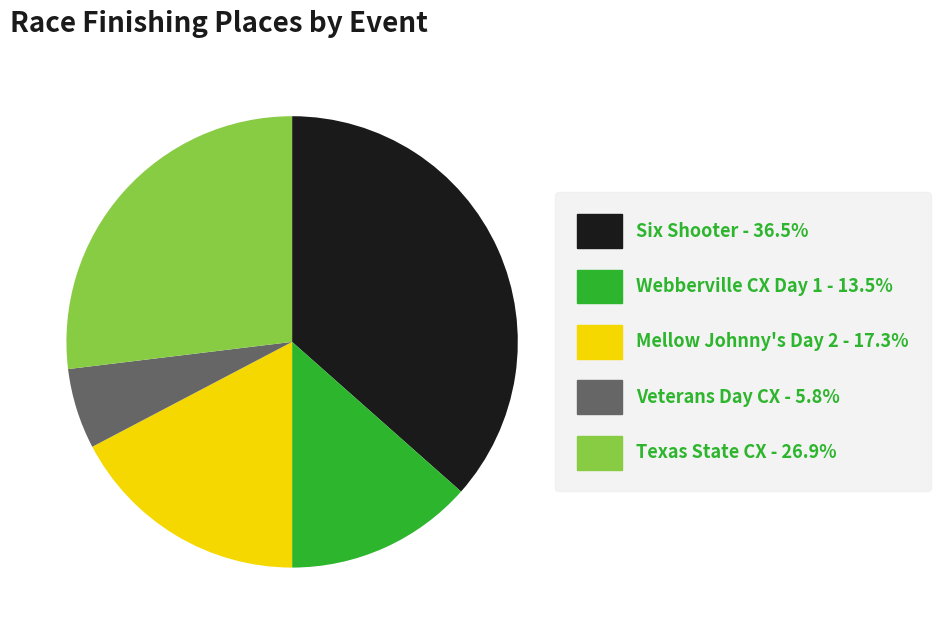

Which slice is the largest?

Six Shooter